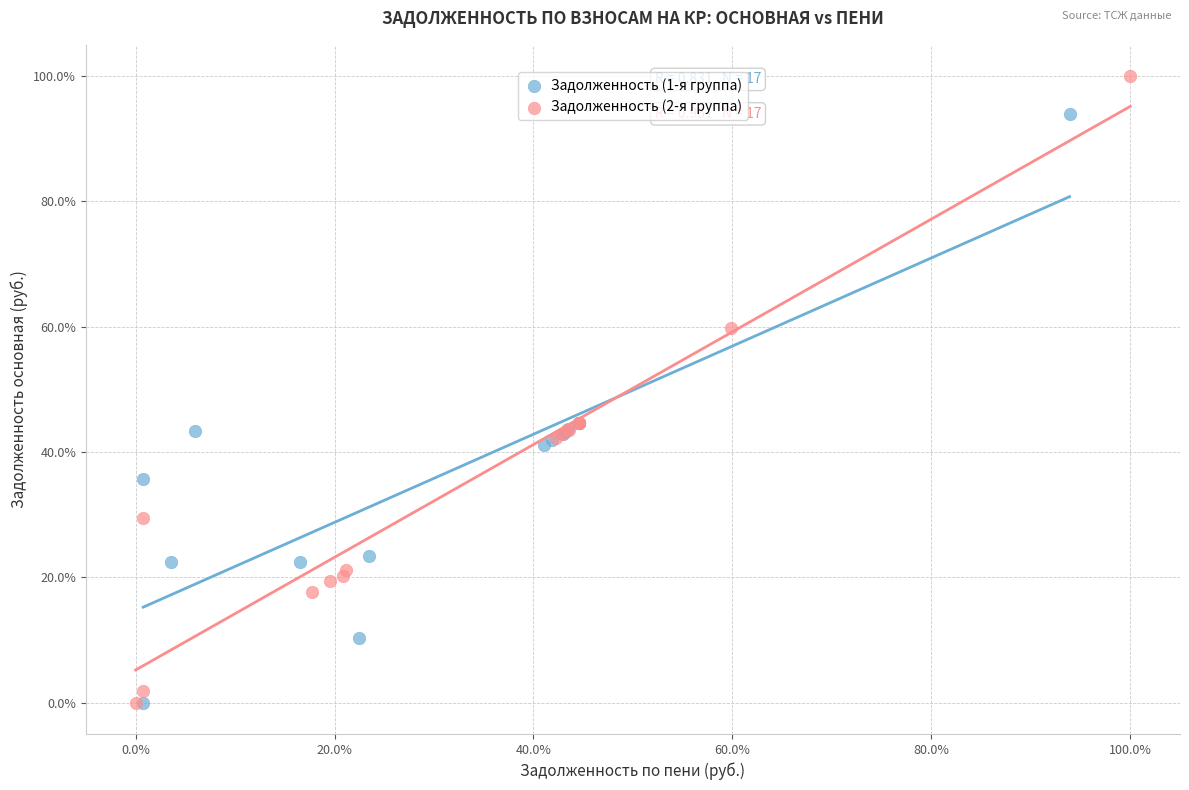

What are all the series names shown in the legend?

Задолженность (1-я группа), Задолженность (2-я группа)